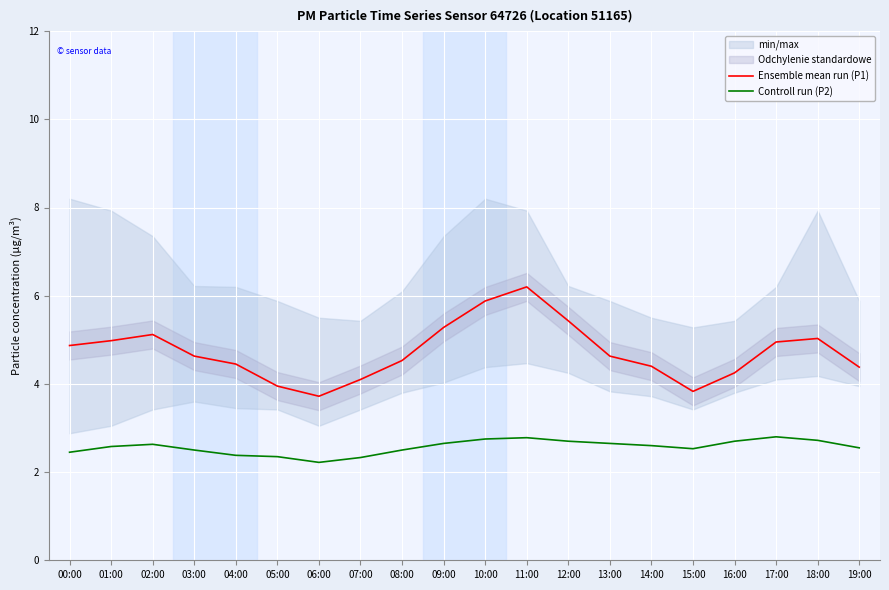

Reading left to right, list all the values displayed in this chart.

Ensemble mean run (P1): 4.9	5.0	5.1	4.6	4.5	4.0	3.7	4.1	4.5	5.3	5.9	6.2	5.4	4.6	4.4	3.8	4.2	5.0	5.0	4.4
Controll run (P2): 2.5	2.6	2.6	2.5	2.4	2.4	2.2	2.3	2.5	2.6	2.8	2.8	2.7	2.6	2.6	2.5	2.7	2.8	2.7	2.5